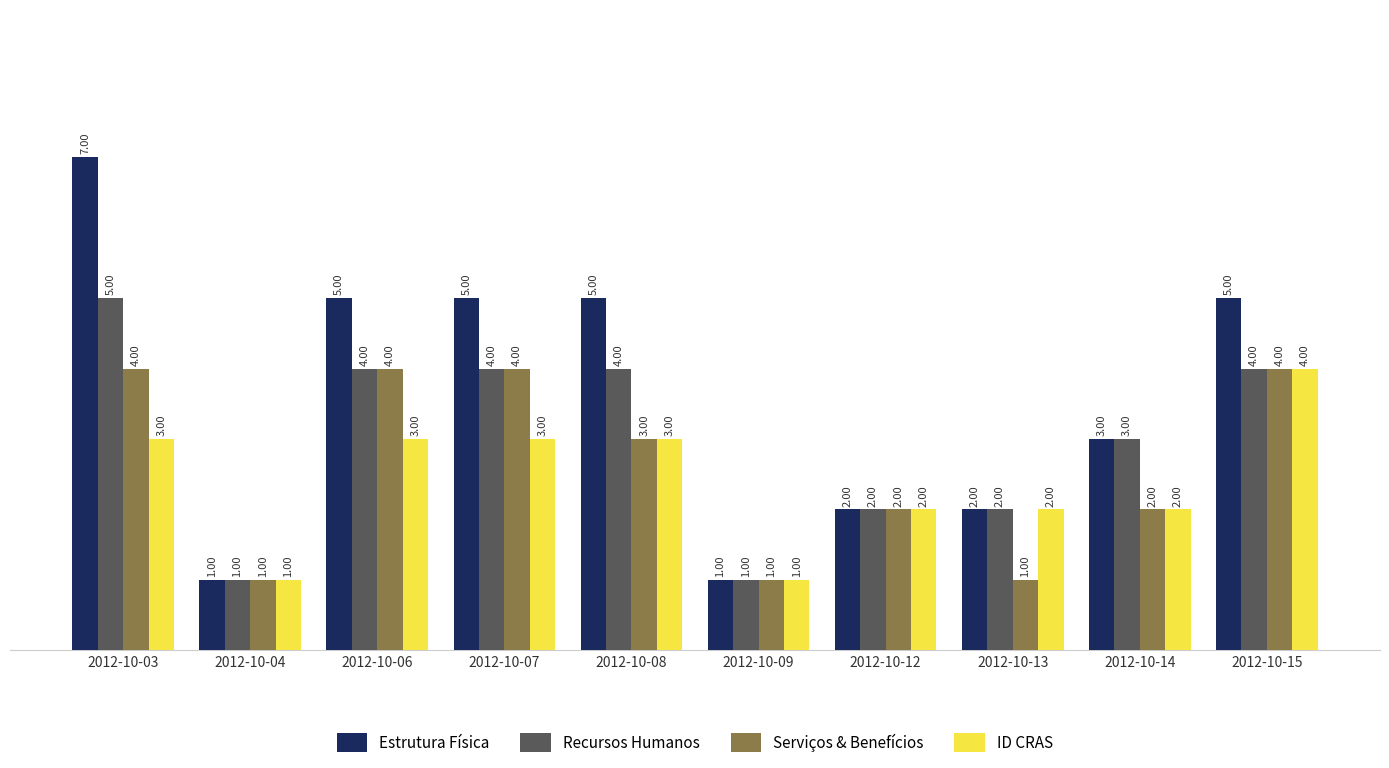

How many bars are there in each group?

4